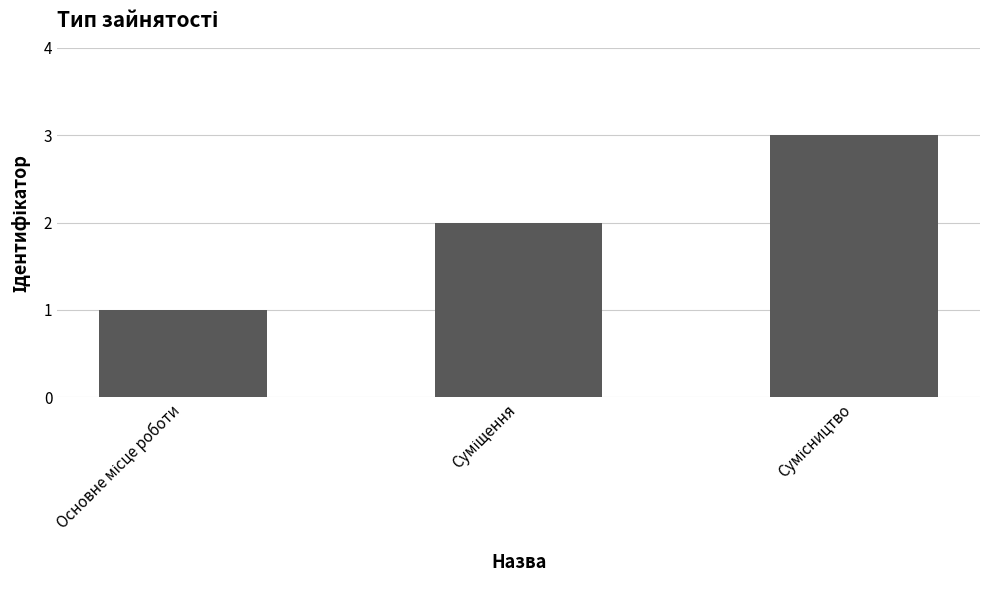

What is the maximum value shown in the chart?

3